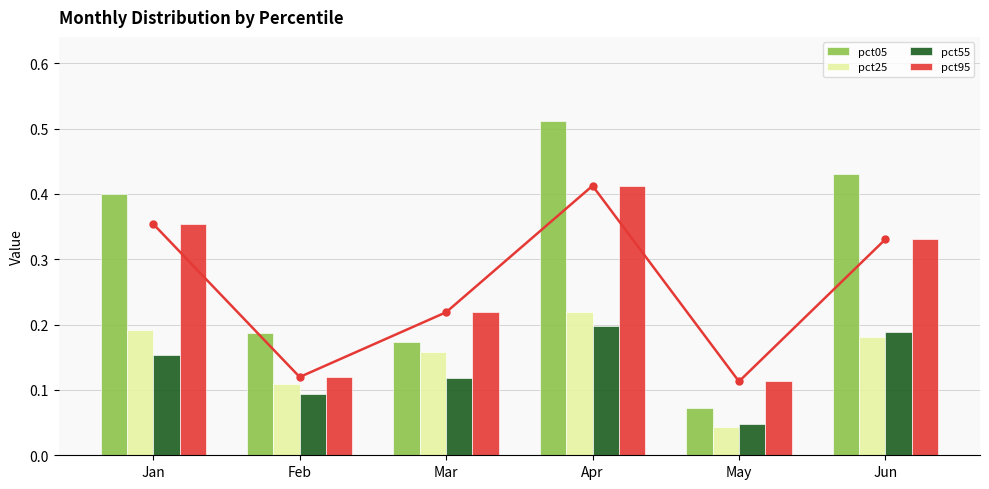

What is the sum of the pct25 values at Jun and May?

0.2